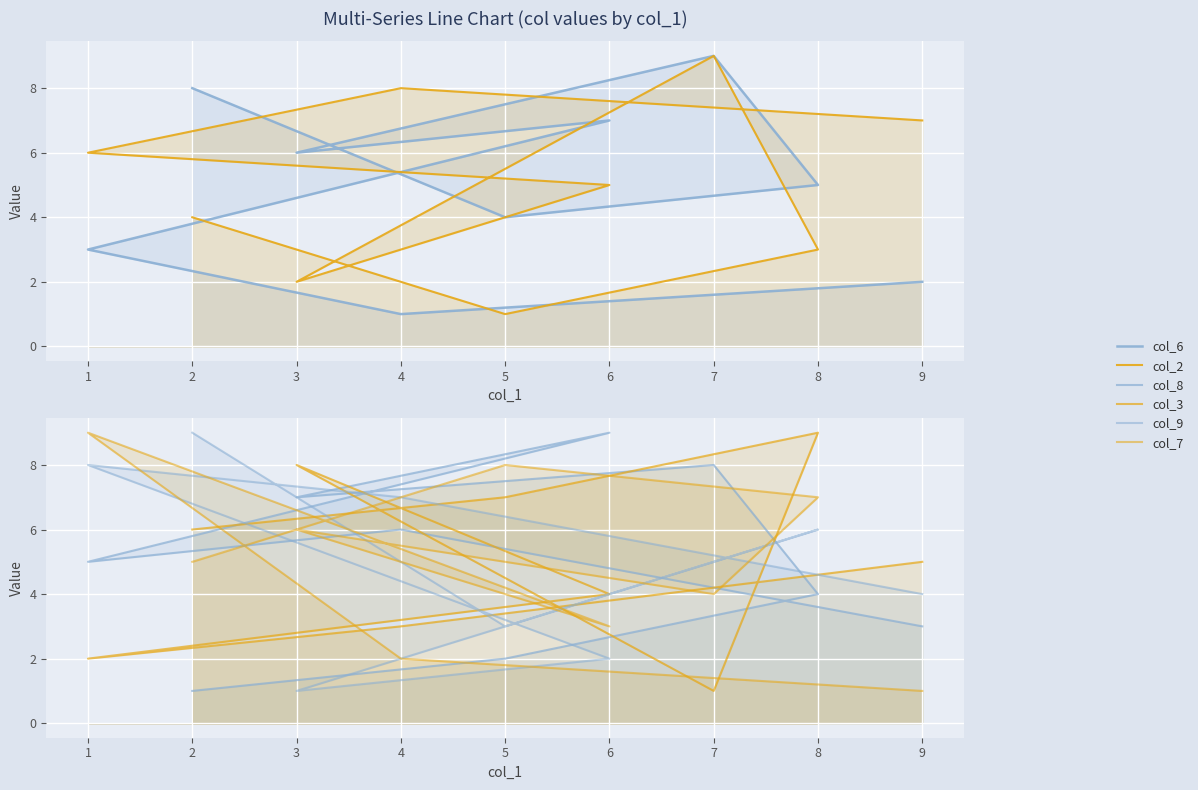

Count the col_2 values in the range 3 to 7.

5